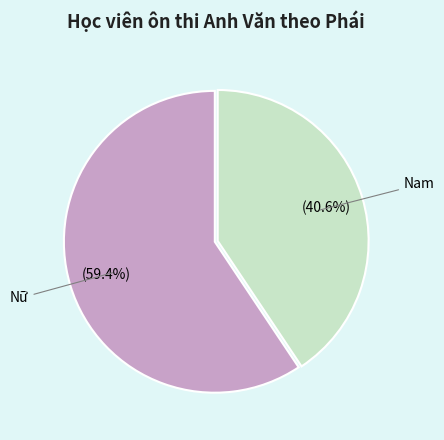

Count the number of slices in the pie.

2